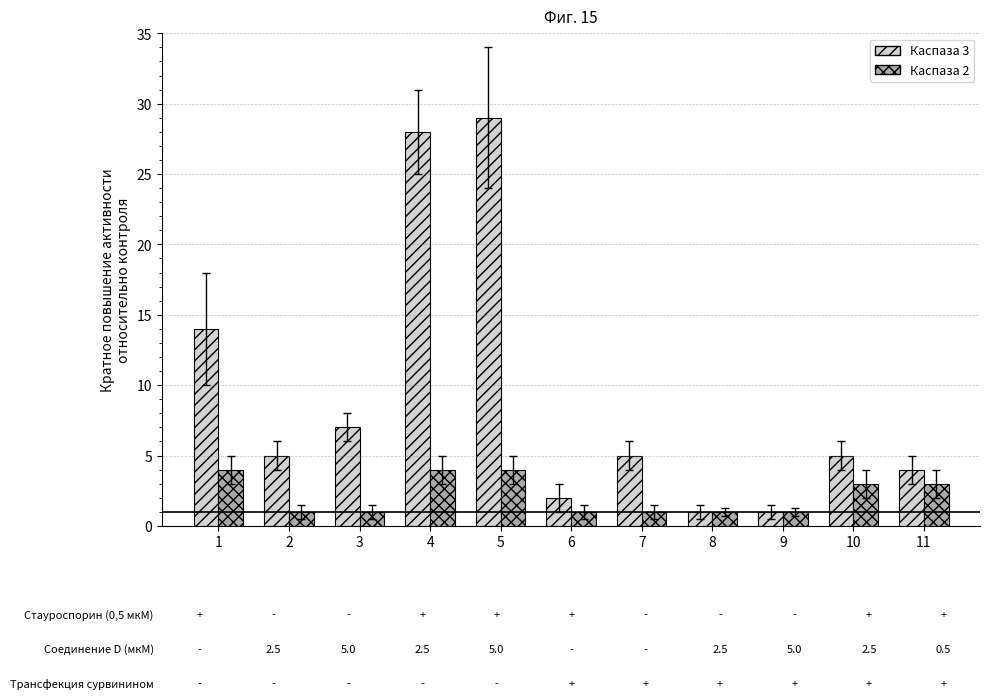

Rank the series by their average value, from highest to lowest.

Каспаза 3, Каспаза 2